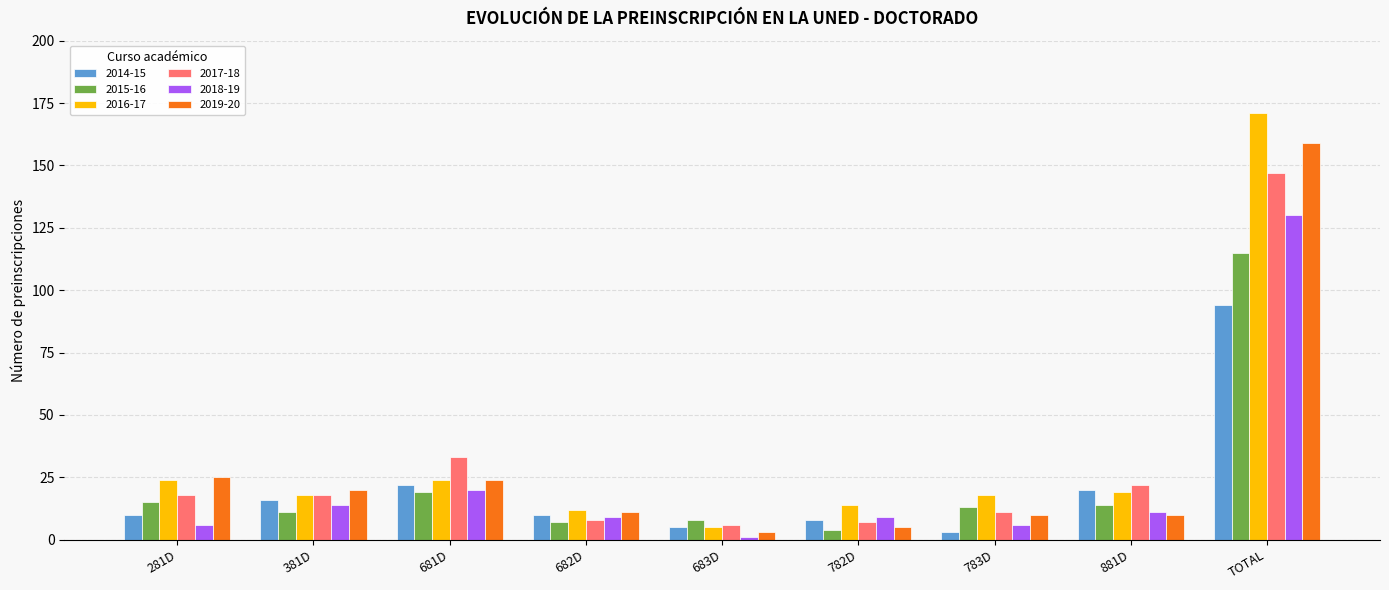

What are all the series names shown in the legend?

2014-15, 2015-16, 2016-17, 2017-18, 2018-19, 2019-20